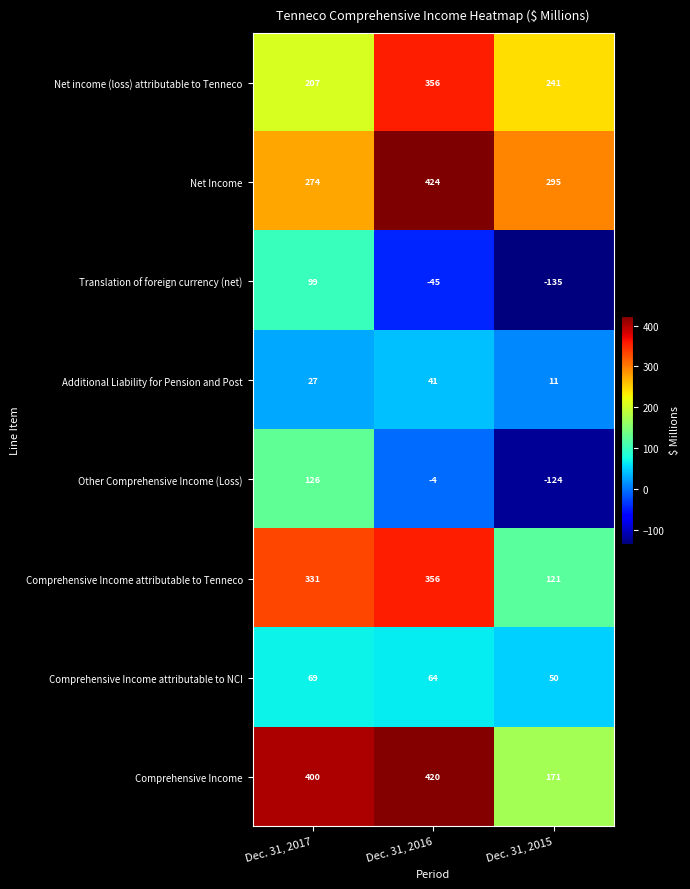

What is the difference between the highest and lowest values at Dec. 31, 2016?

469